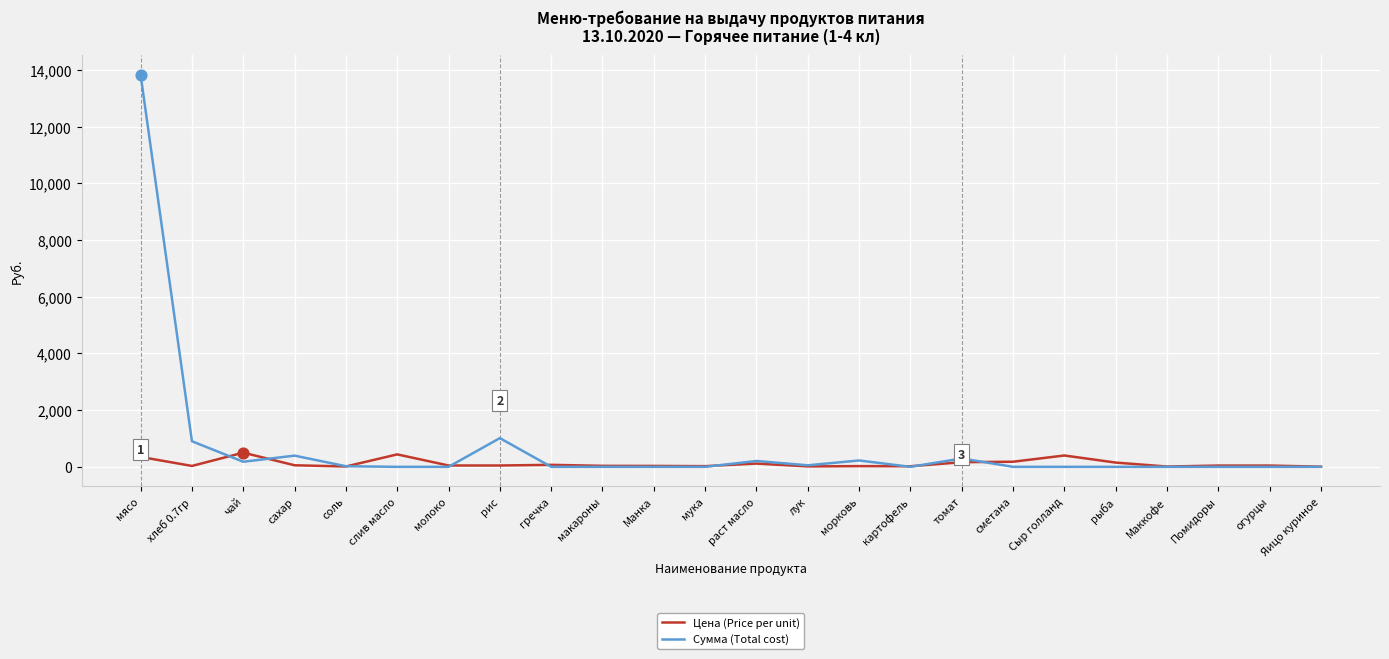

At which category is the sum across all series the highest?

мясо